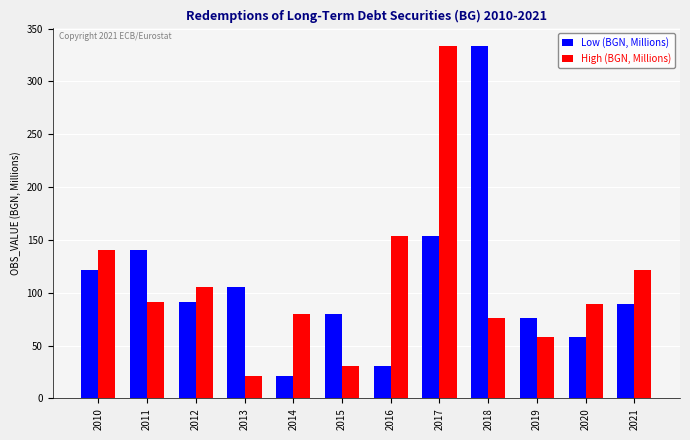

At which category is the sum across all series the highest?

2017